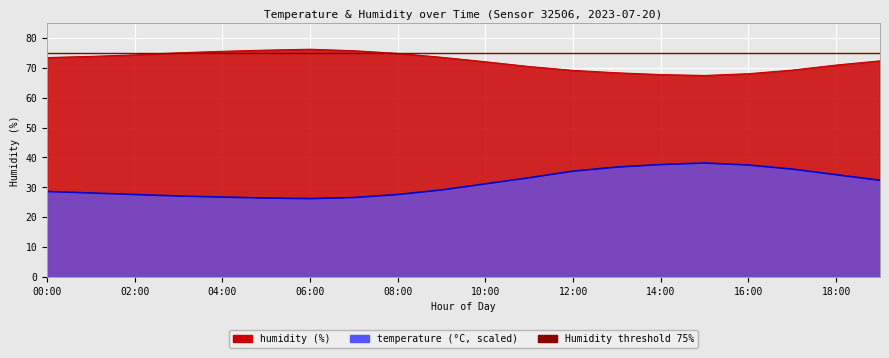

How many values in the humidity series exceed 73?

10